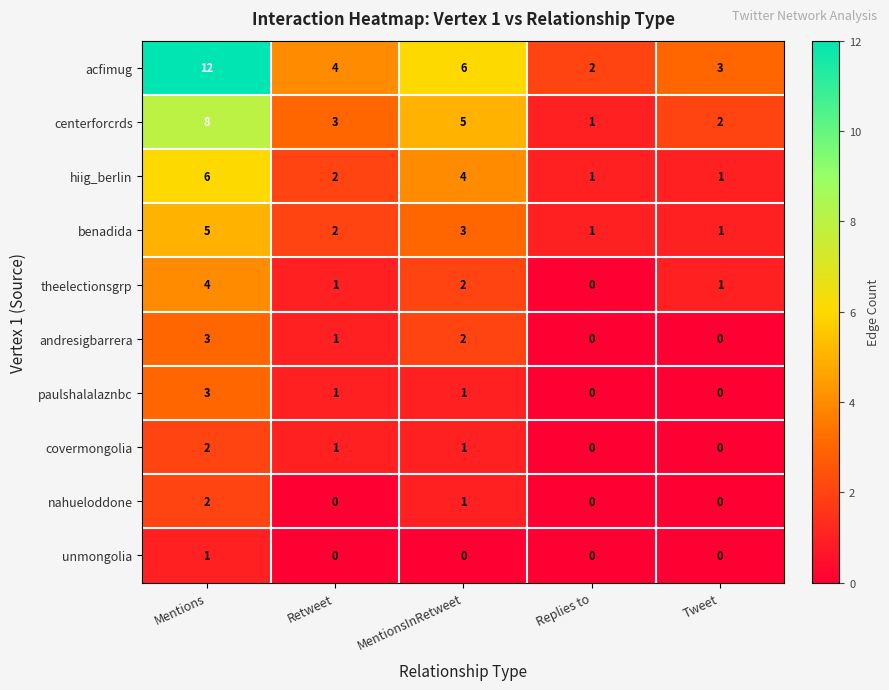

Where does the hiig_berlin series first go above 2?

Mentions